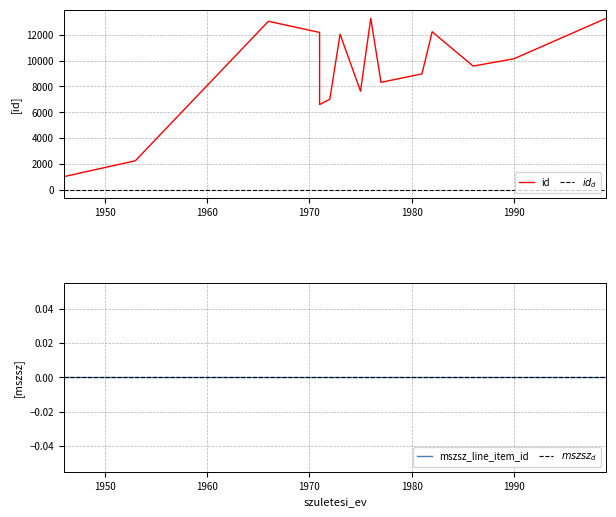

Which has a higher value, 1999 or 1975?

1999